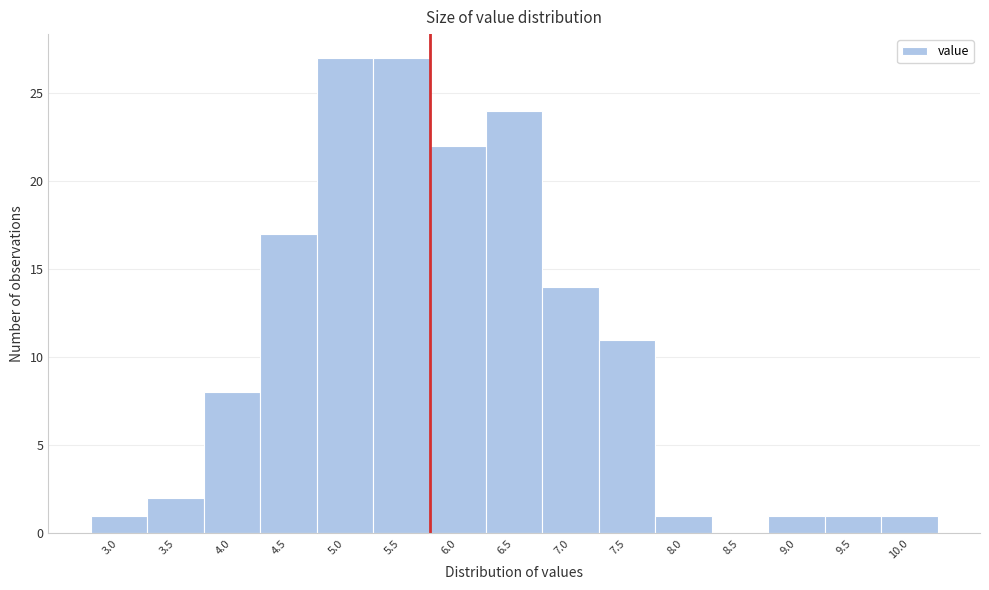

Reading right to left, what are all the values shown in this chart?

10.0=1	9.5=1	9.0=1	8.5=0	8.0=1	7.5=11	7.0=14	6.5=24	6.0=22	5.5=27	5.0=27	4.5=17	4.0=8	3.5=2	3.0=1